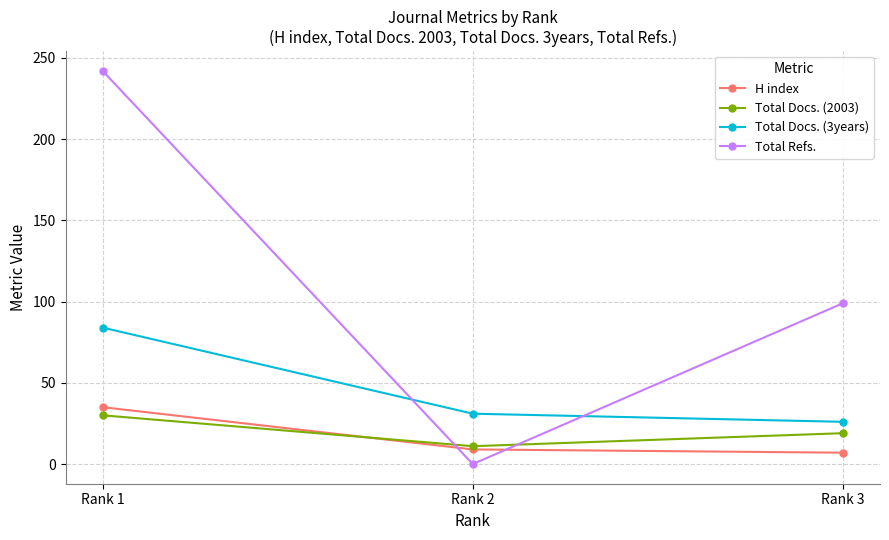

Which series has the largest range (max minus min)?

Total Refs.